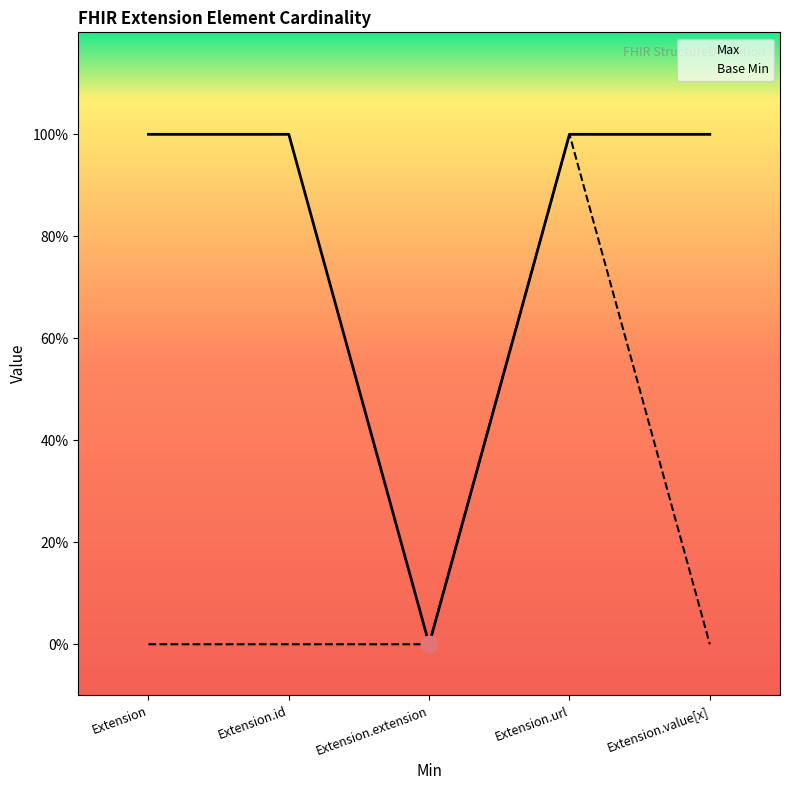

At which category is the sum across all series the highest?

Extension.url